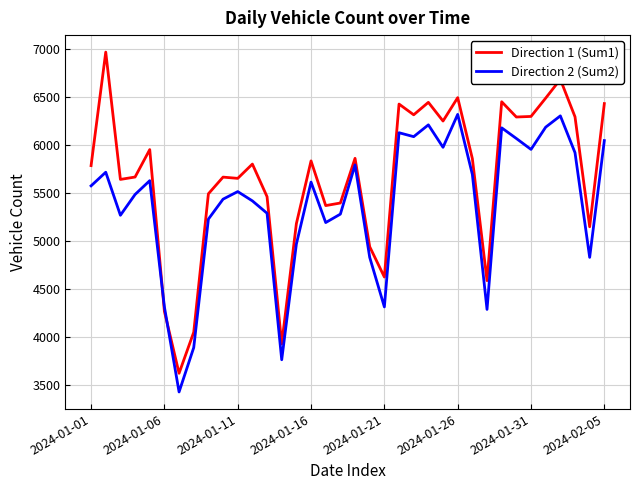

True or false: Direction 2 (Sum2) and Direction 1 (Sum1) cross at least once.

True